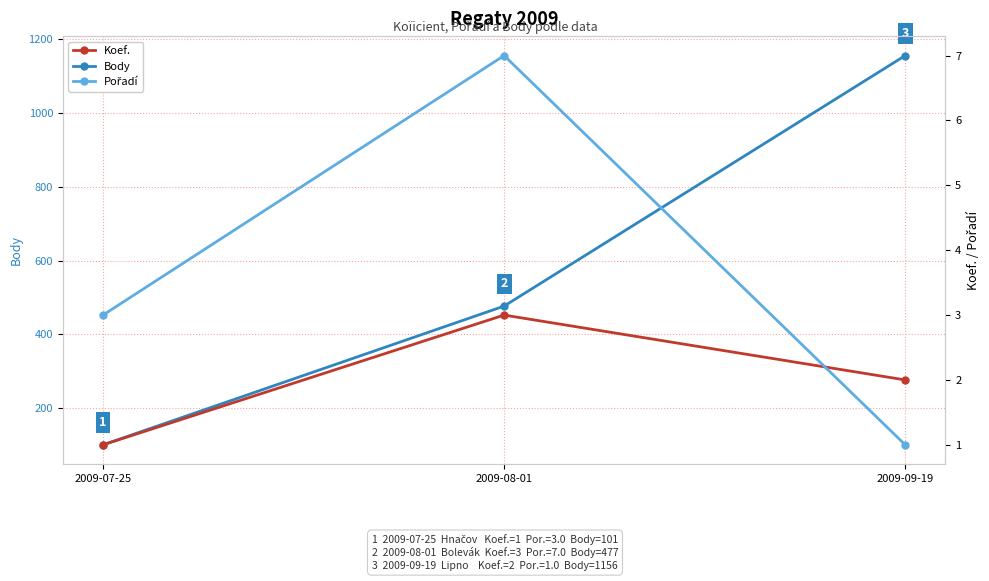

How many categories are shown in the chart?

3